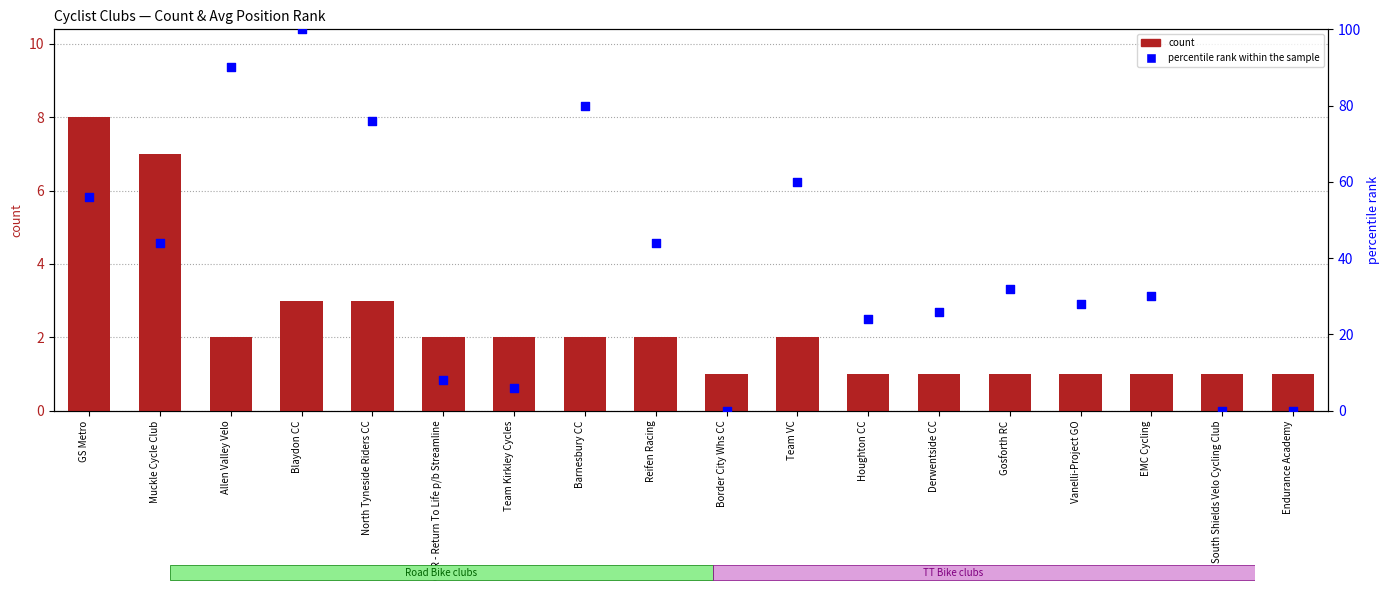

Which series contains the lowest Y value?

percentile rank within the sample